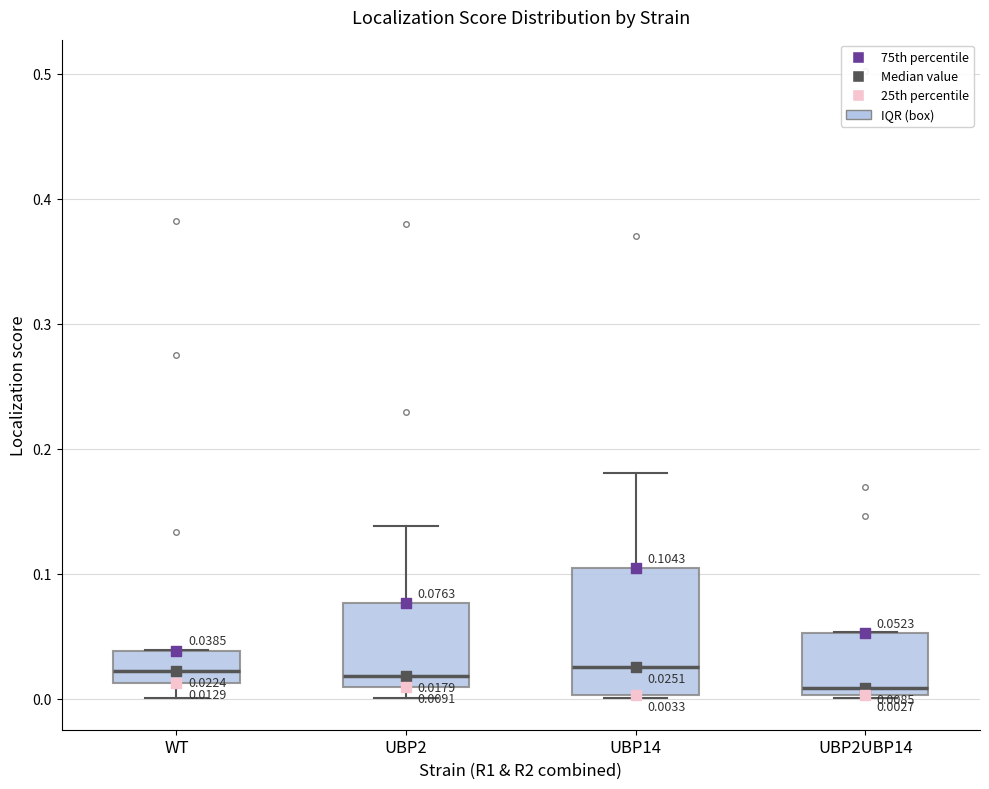

Comparing the boxes themselves (not the whiskers), which one is the tallest?

UBP14